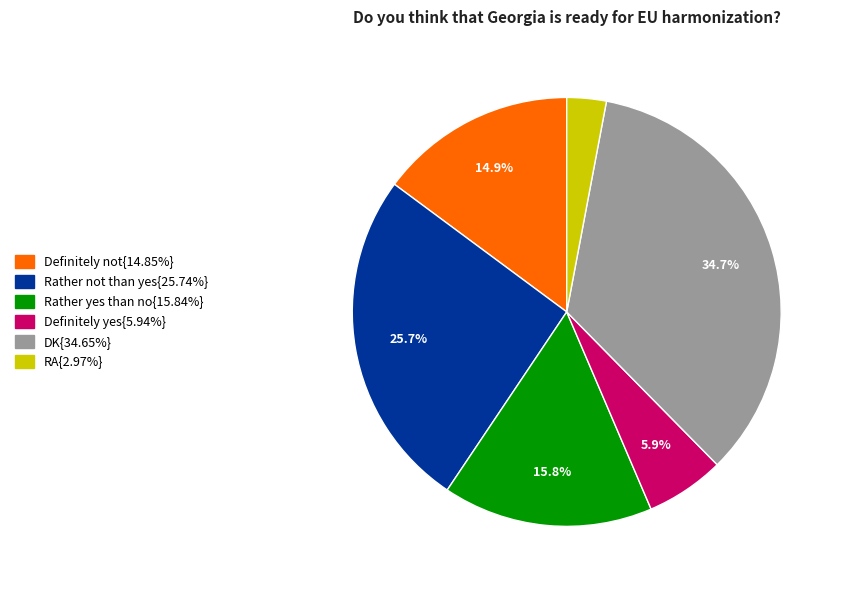

Is there any slice that represents more than half of the pie?

No